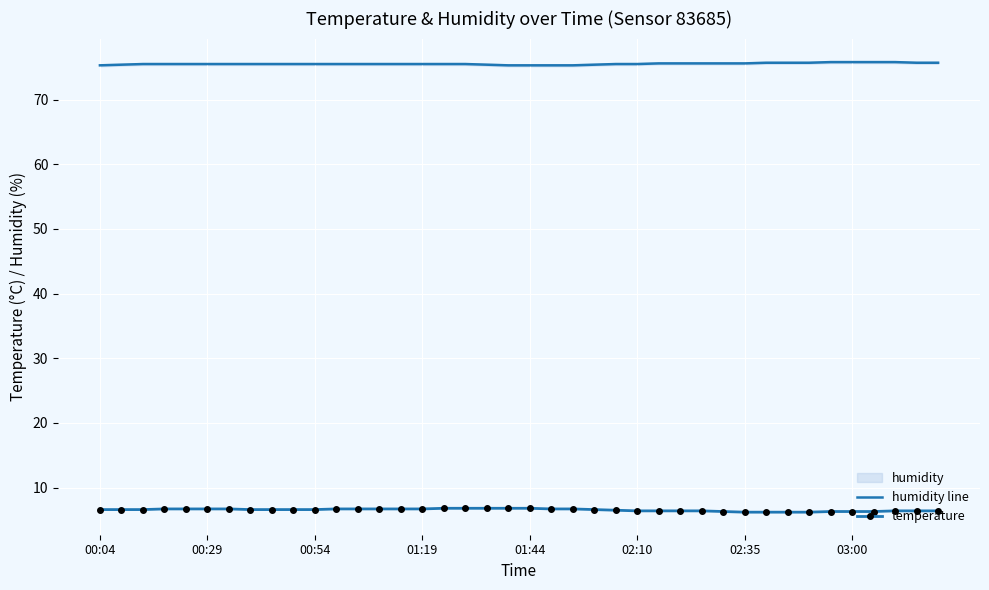

What position from the left is 14?

15